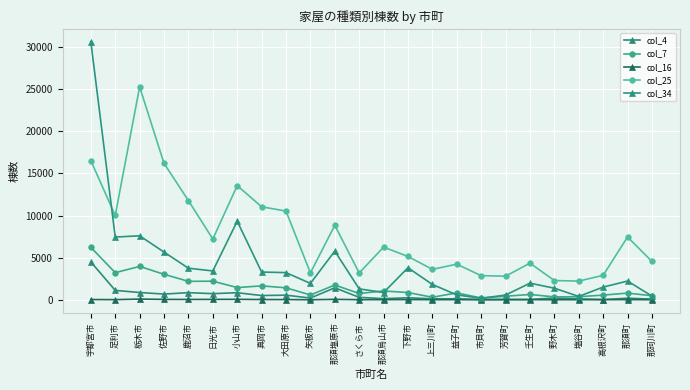

At which category is the sum across all series the highest?

宇都宮市